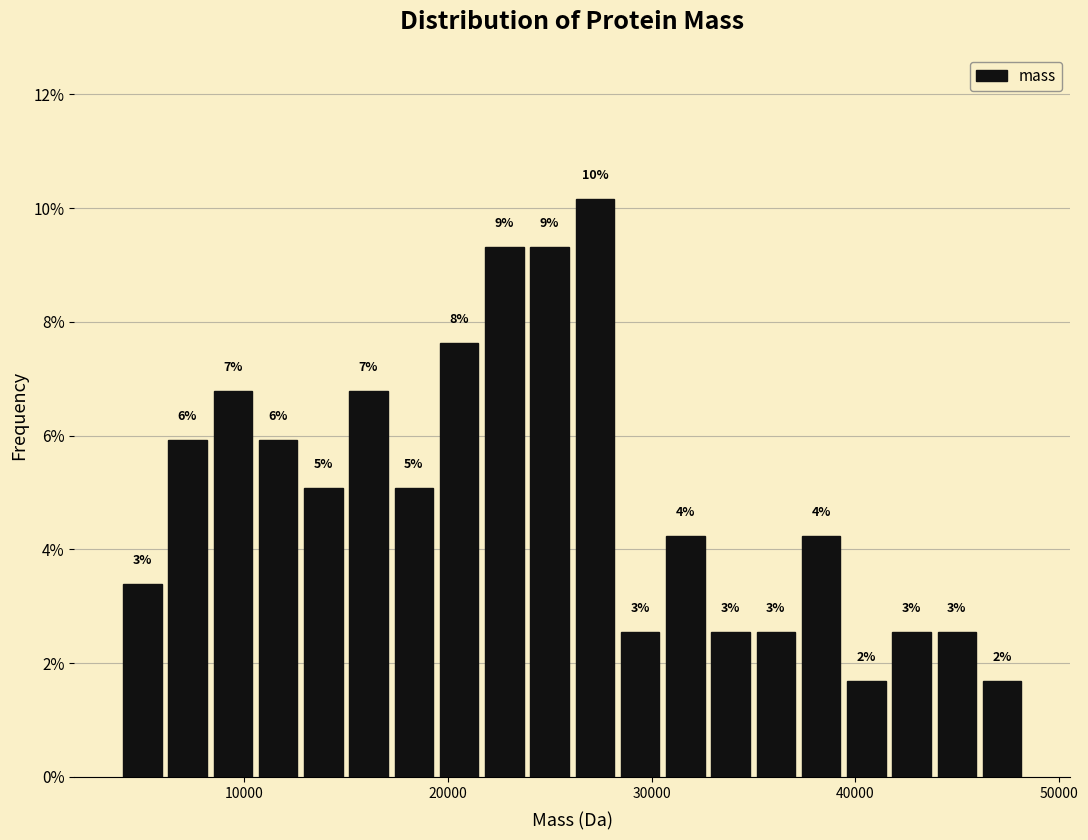

Read against the x-axis, roughly where is the centre of the tallest bar?

27000